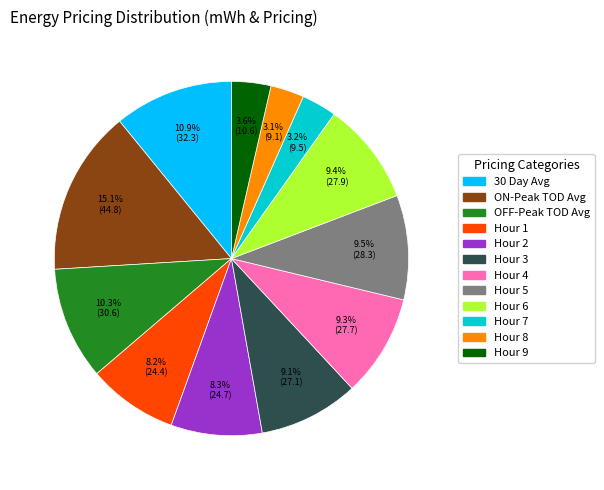

Which category has the biggest portion of the pie?

ON-Peak TOD Avg